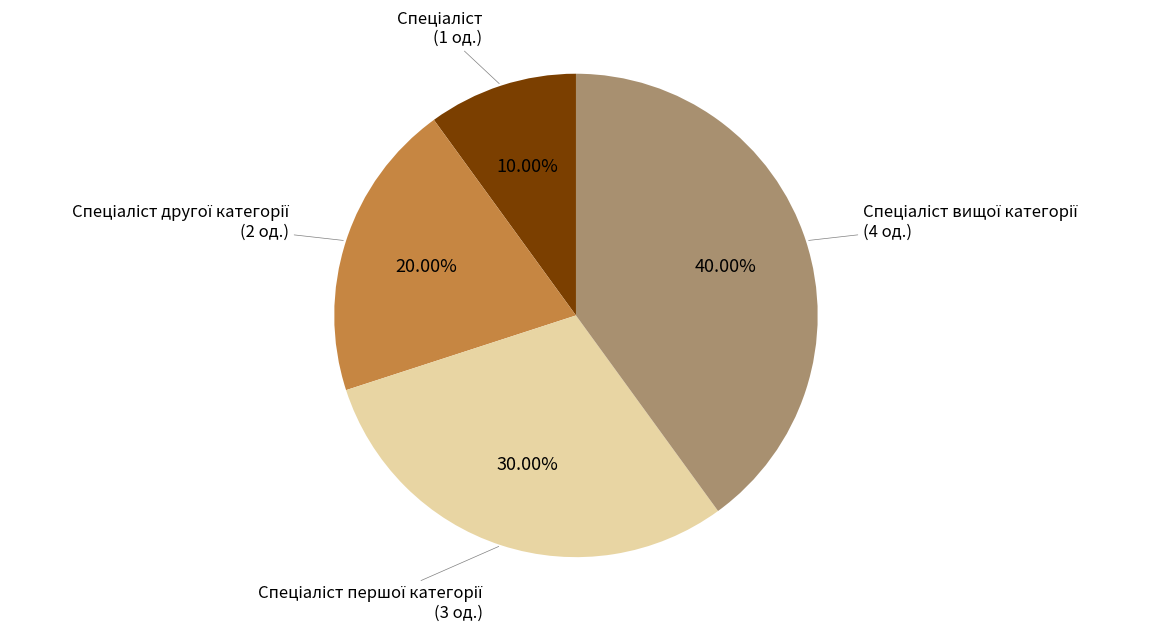

Is there a majority slice in this chart?

No